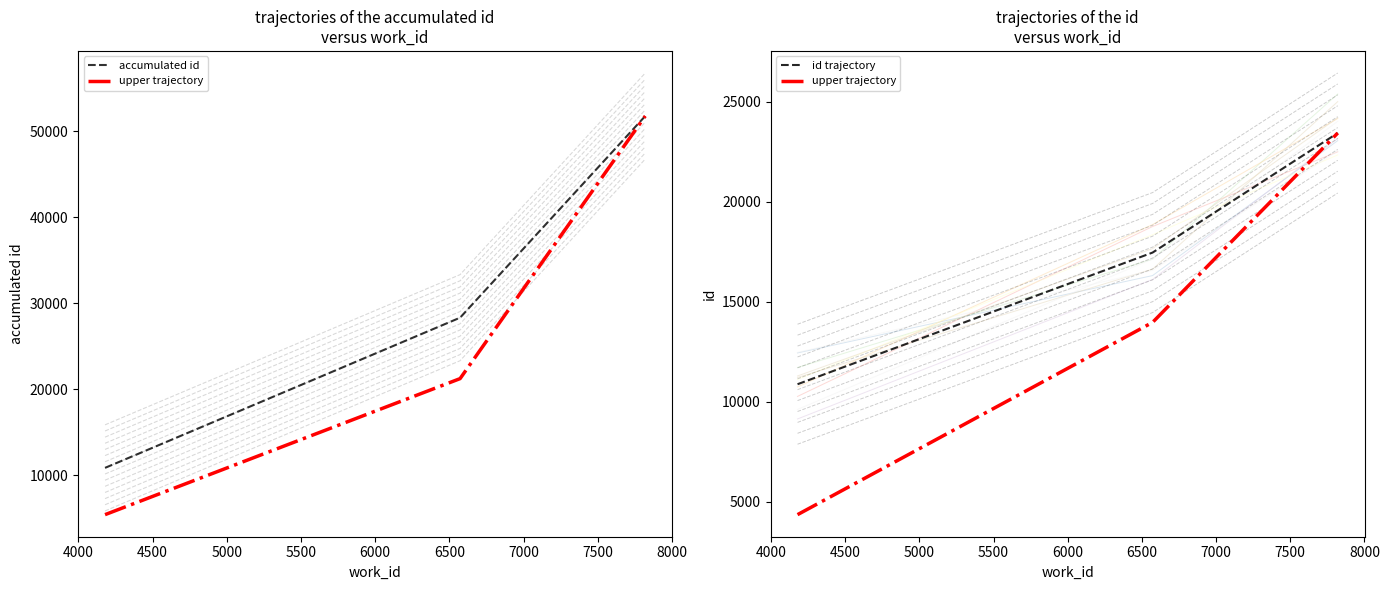

What is the greatest value displayed?

51748.0